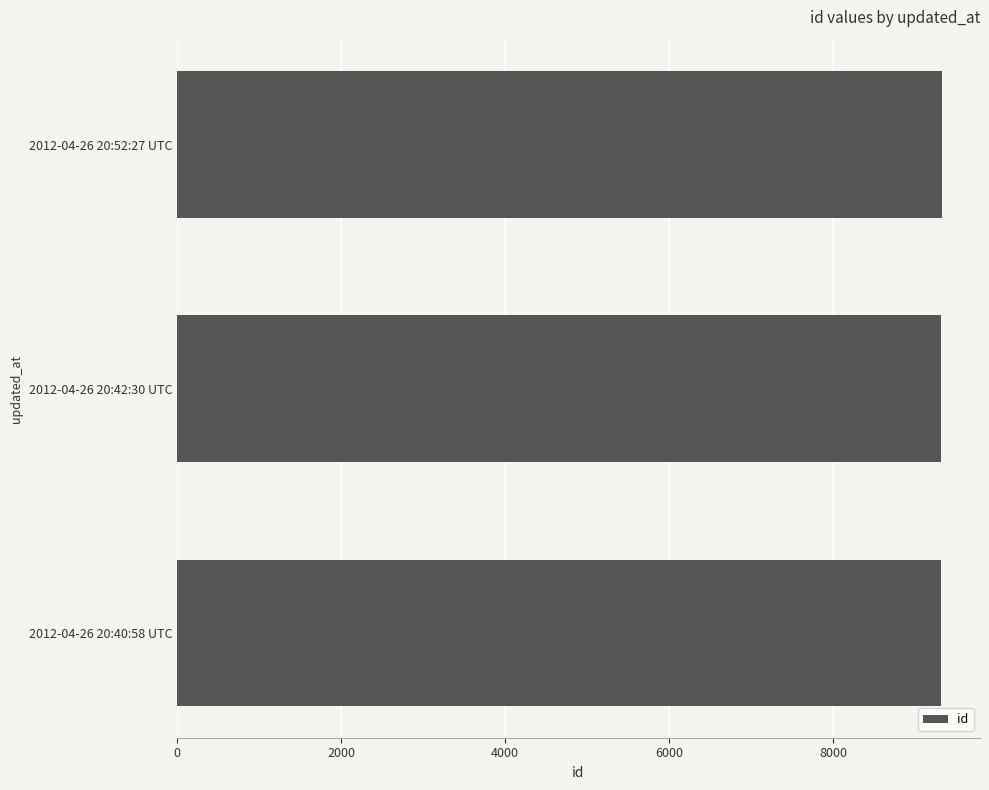

What is the minimum value shown in the chart?

9317